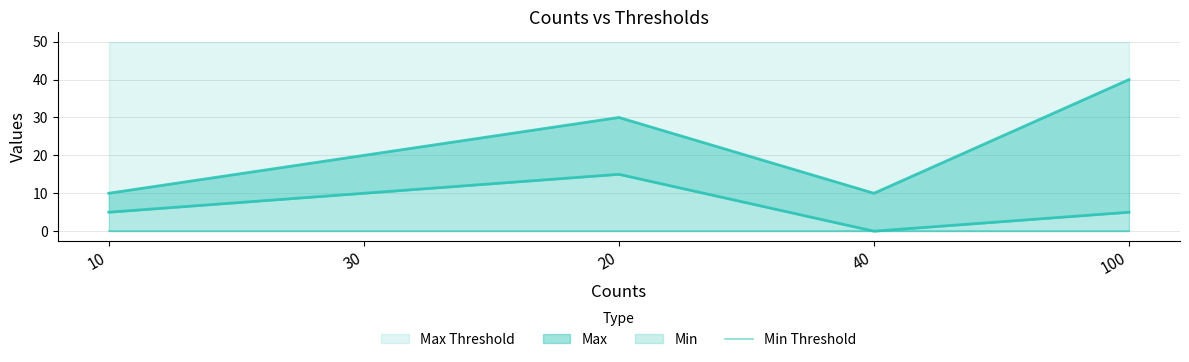

Which series has the largest range (max minus min)?

Max